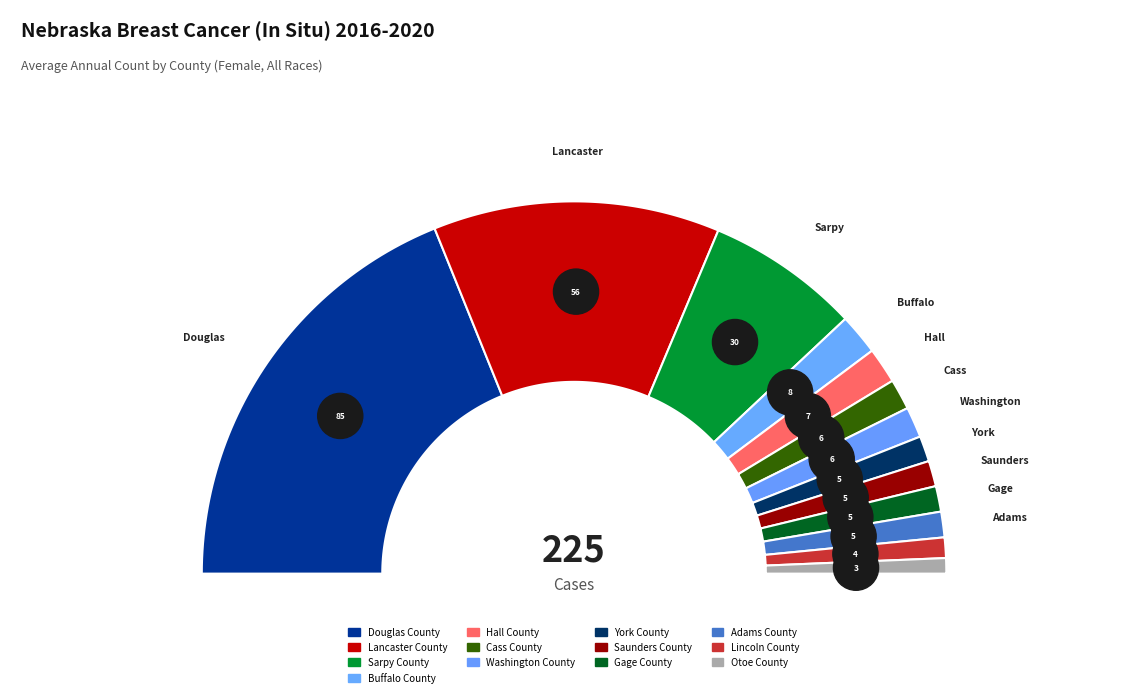

Which slice is the largest?

Douglas County